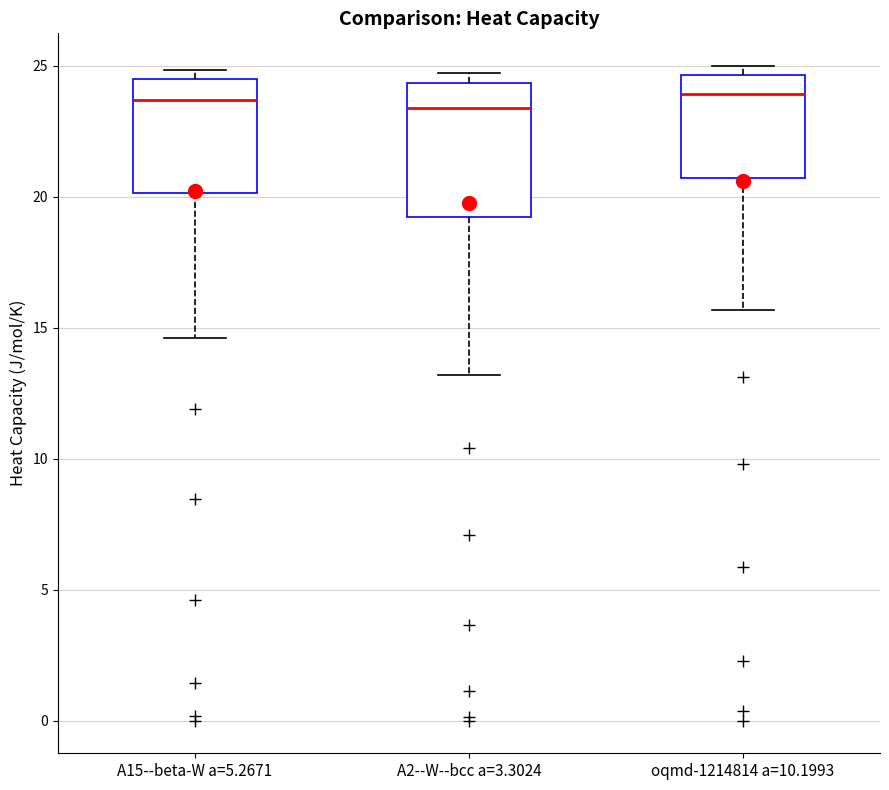

Where is the lower edge of the box for A2--W--bcc a=3.3024 on the y-axis? The values are not printed on the chart, so give them approximately, as read against the axis.

19.0